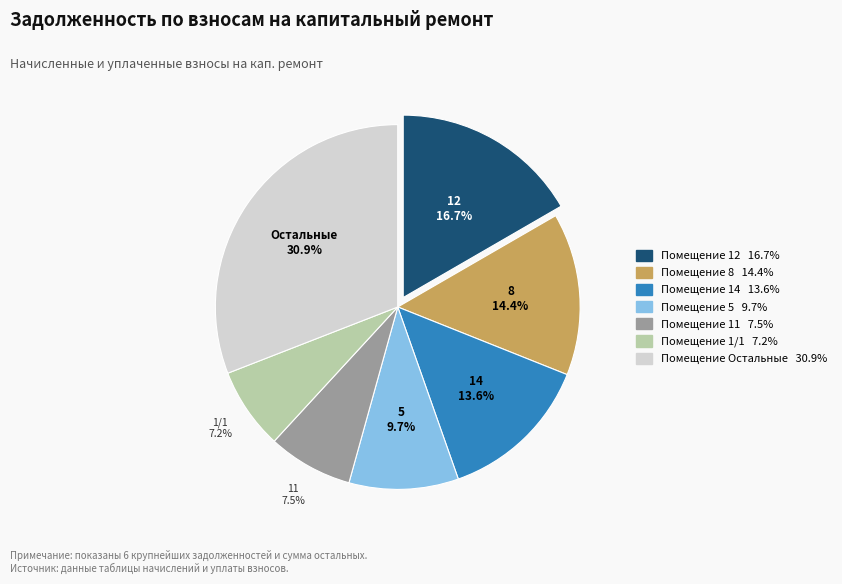

Count the number of slices in the pie.

7